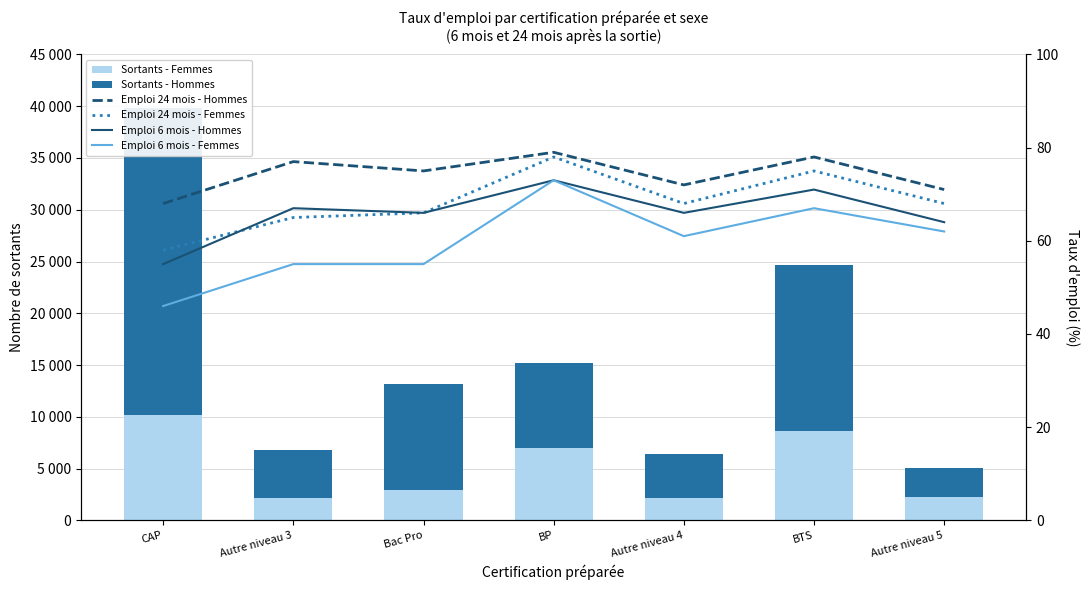

What position from the left is Autre niveau 3?

2